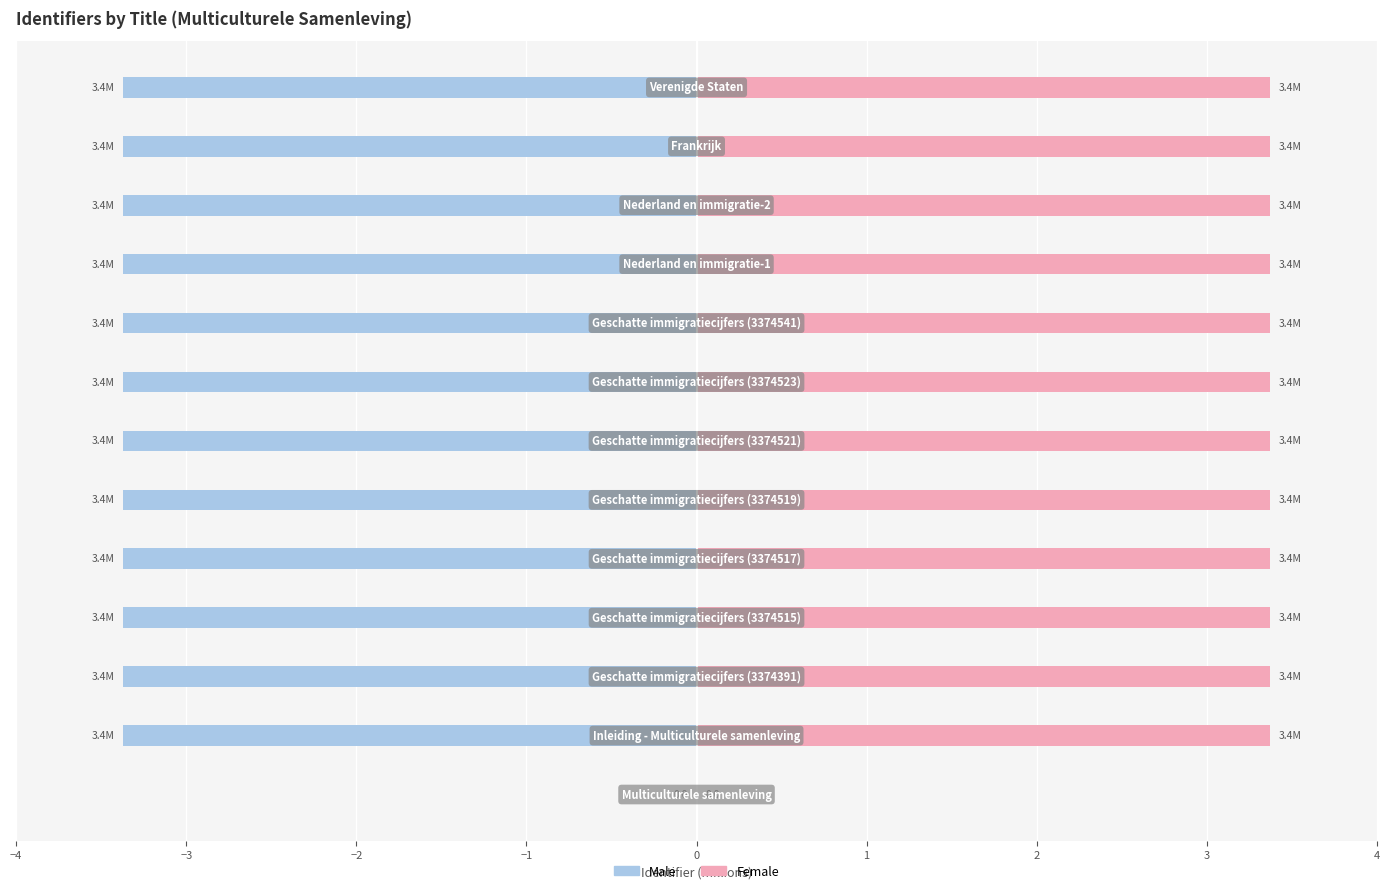

What is the difference between the maximum and minimum values in the Female series?

3.4